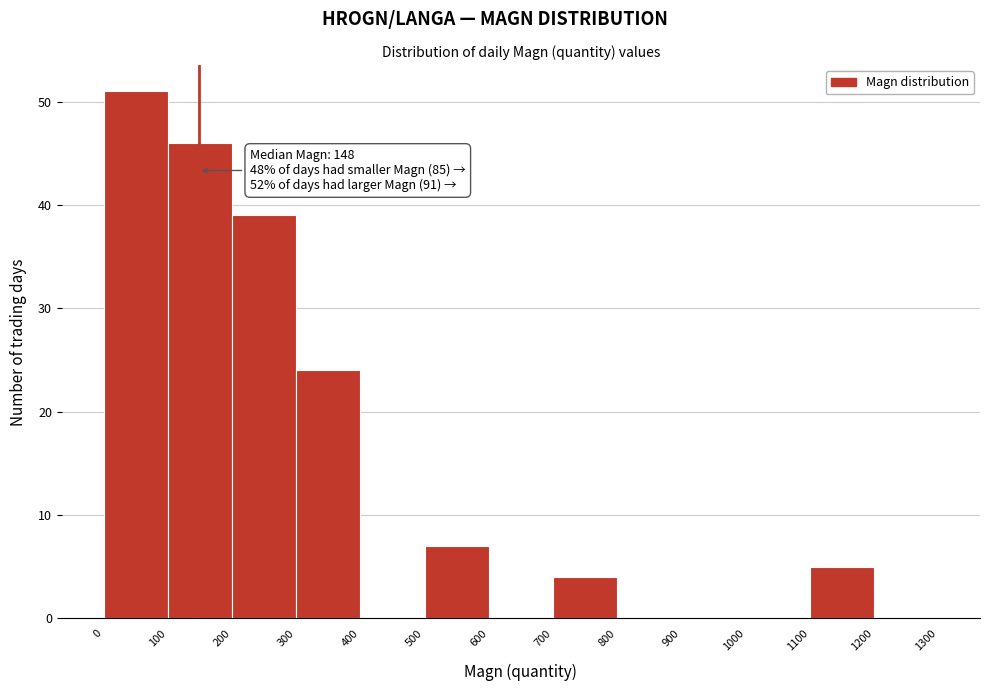

Over which range of the x-axis is the bar tallest?

0 to 100